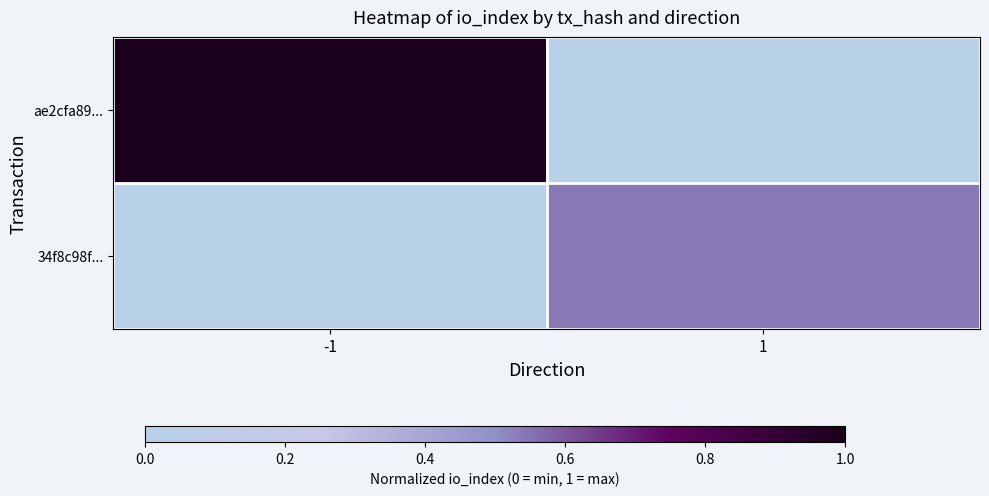

Which series changed the most between -1 and 1?

ae2cfa89...